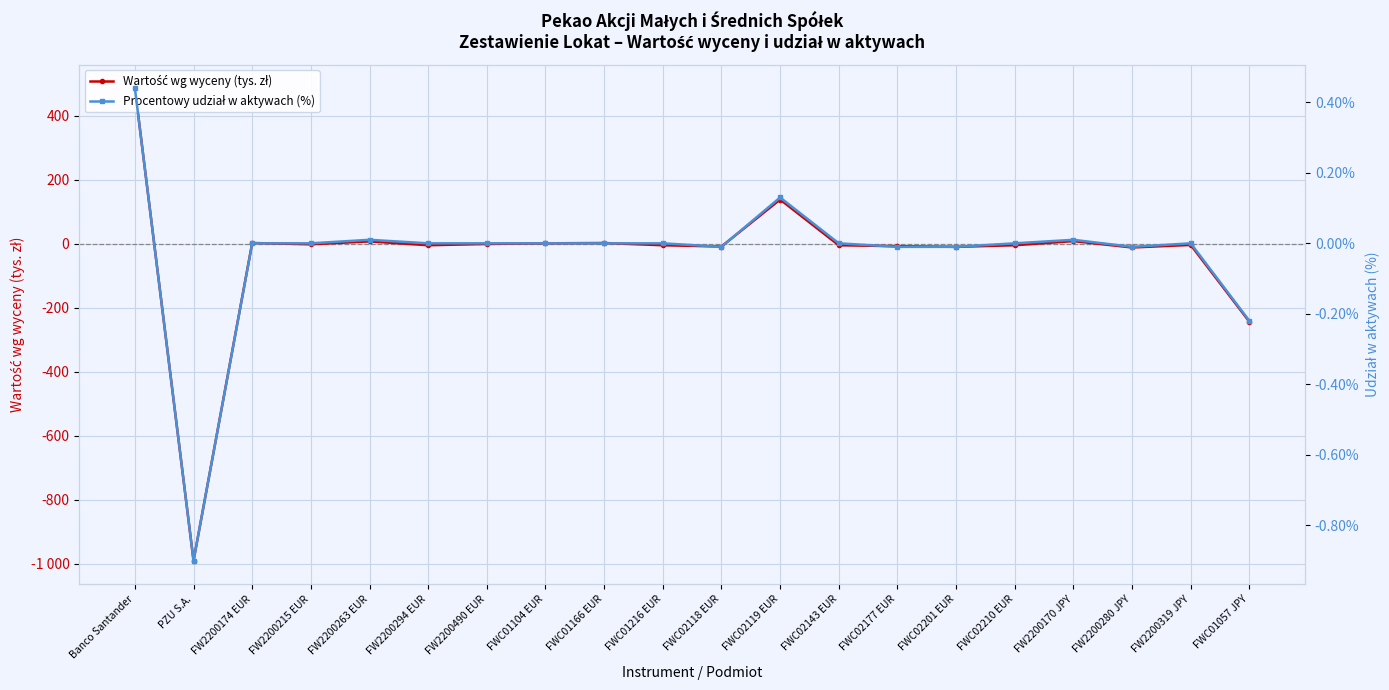

Is the value of Procentowy udział w aktywach (%) at FWC01057 JPY greater than the value of Wartość wg wyceny (tys. zł) at FWC02177 EUR?

Yes